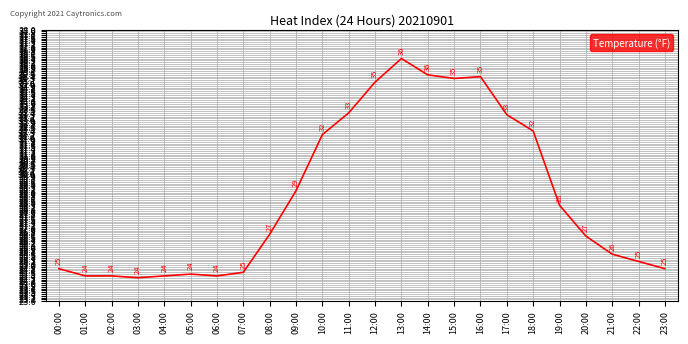

Is it true that the value at 18:00 is 32.4?

True